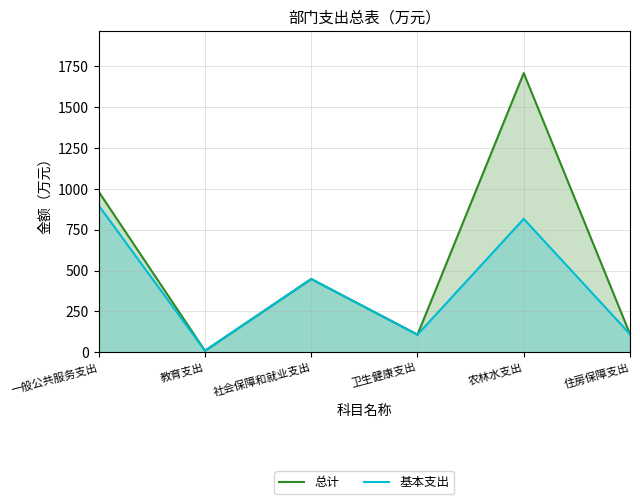

True or false: 基本支出 and 总计 intersect in this chart.

False